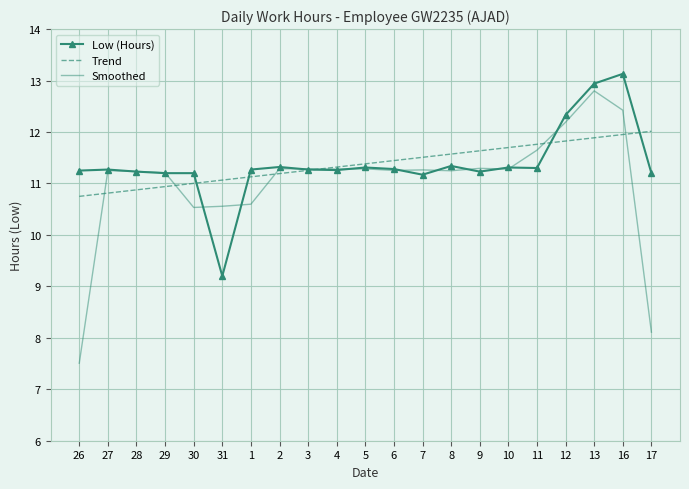

What position from the left is 17?

21